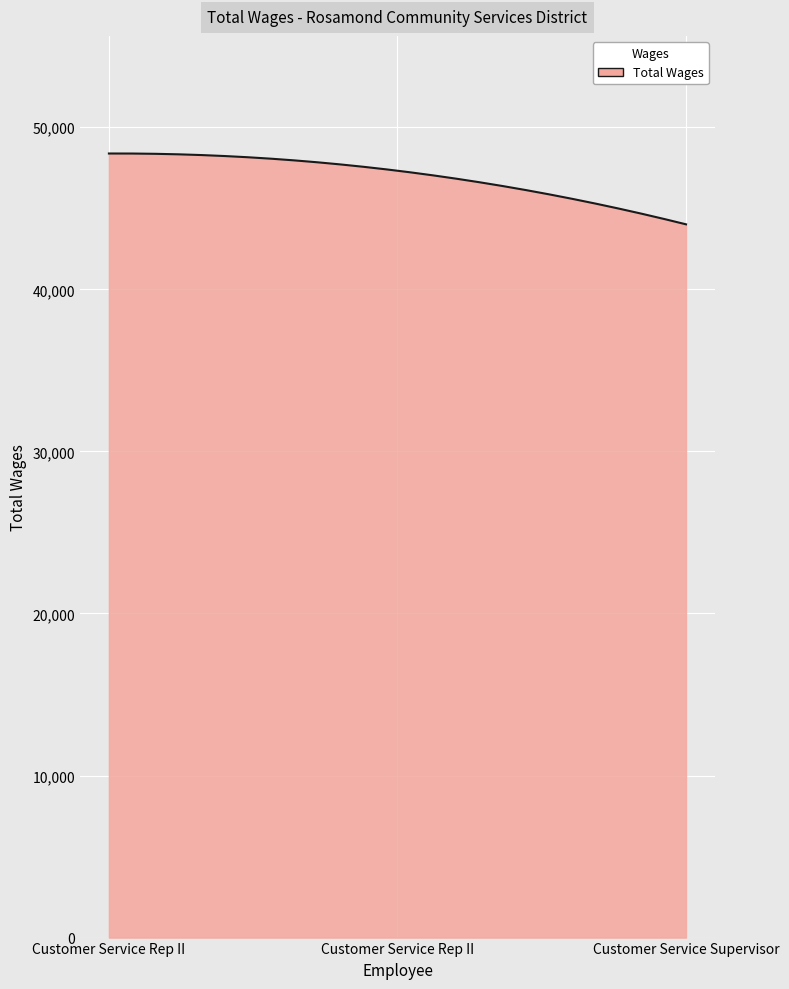

What is the maximum value shown in the chart?

48380.8